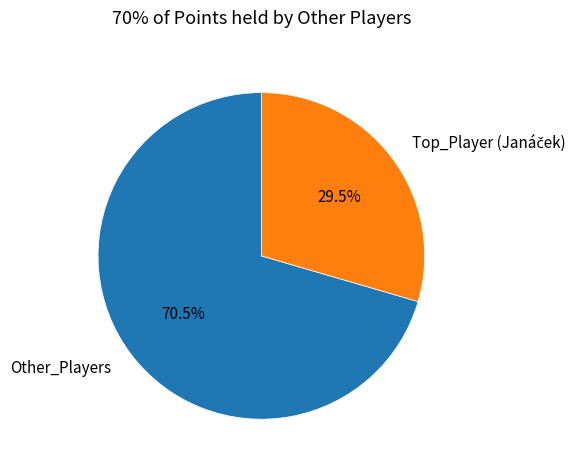

Which category has the biggest portion of the pie?

Other_Players